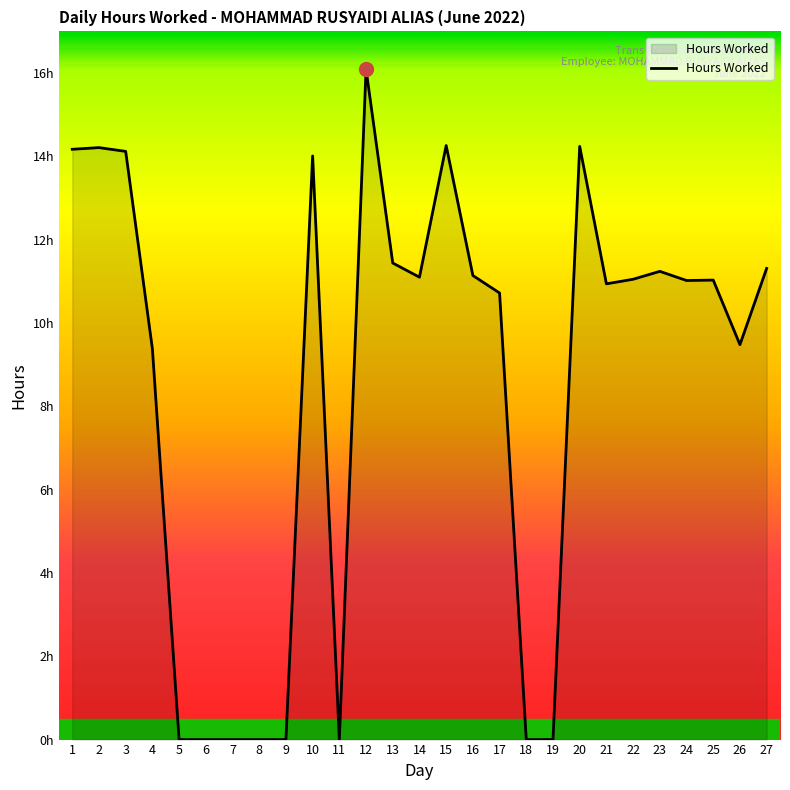

Does the chart display data point markers on the line(s)?

No